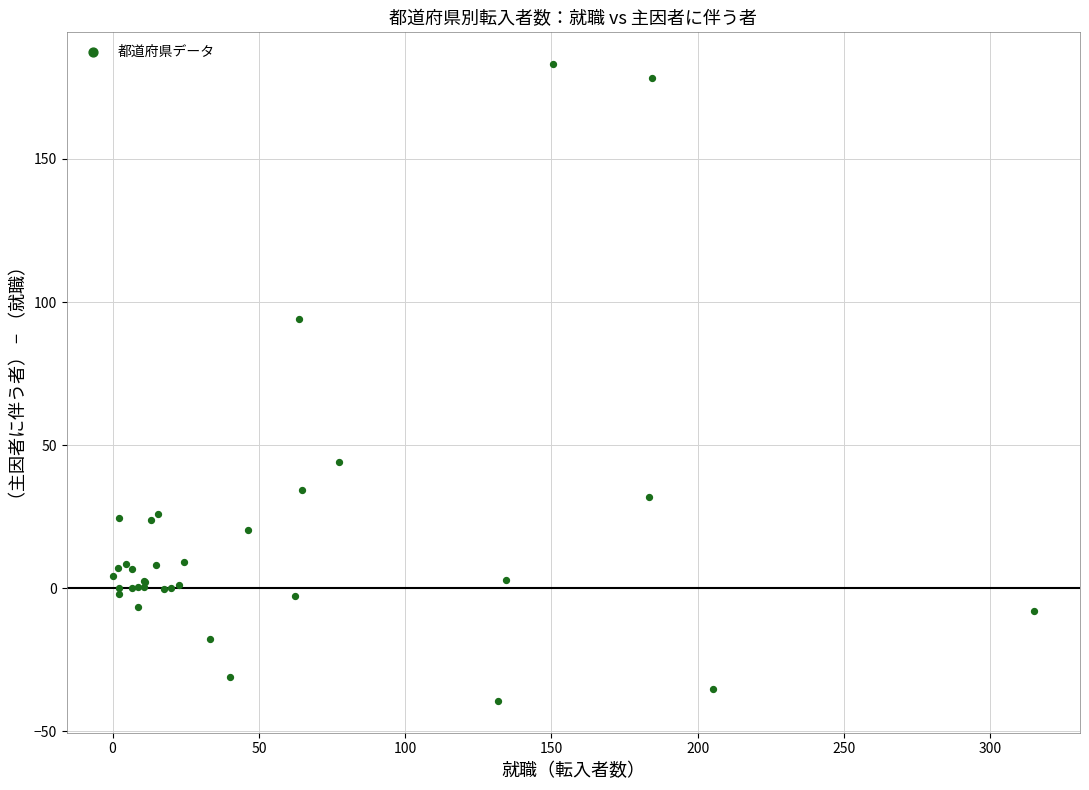

What Y value in the scatter plot is closest to 71?

94.1